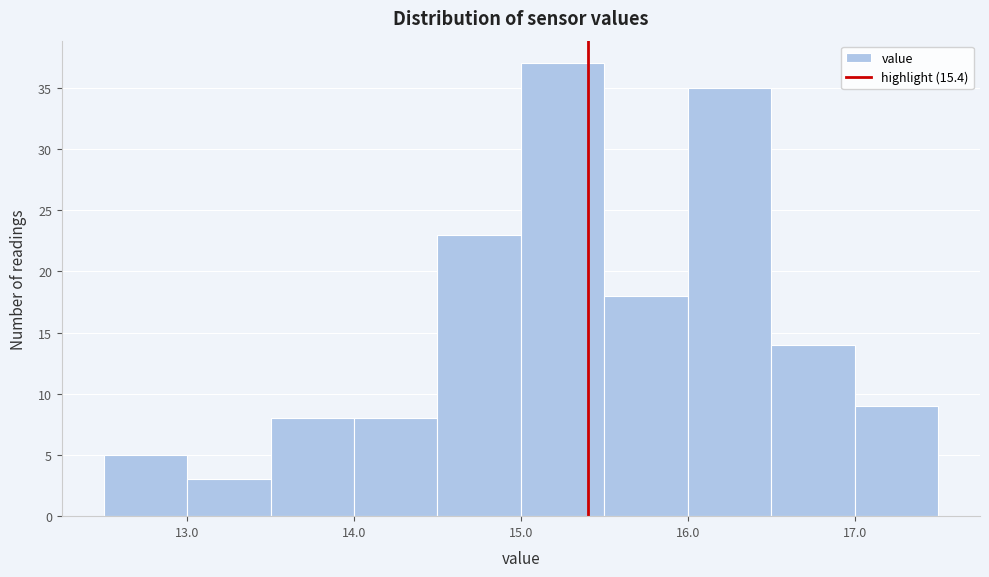

What is the height of the bar covering 12.5 to 13.0 on the x-axis? The values are not printed on the chart, so give them approximately, as read against the axis.

5